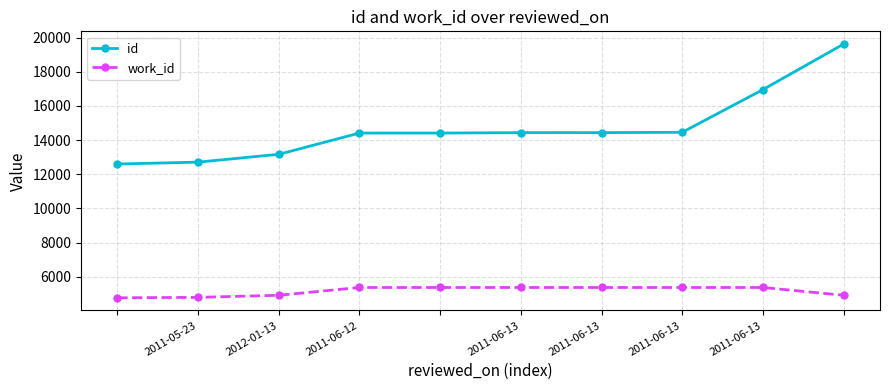

What is the difference between the maximum and minimum values in the id series?

7029